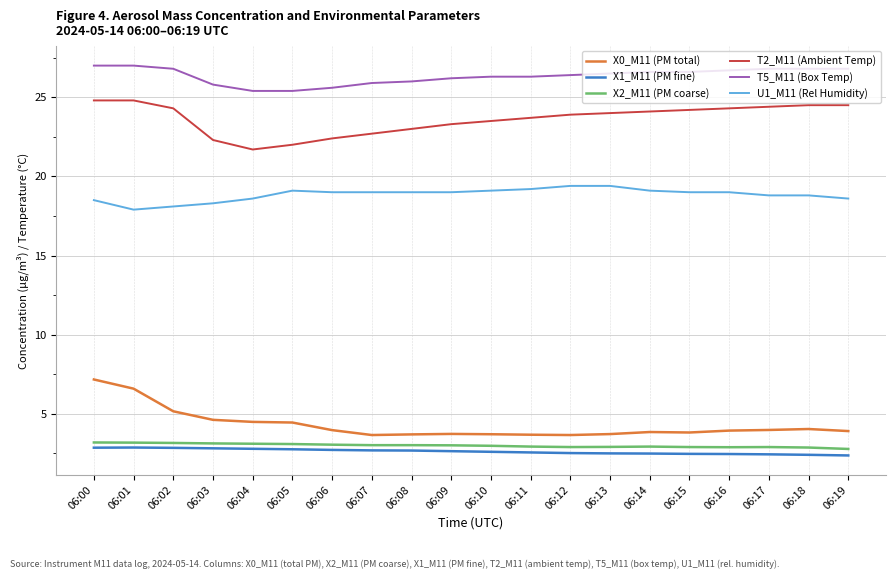

What is the maximum value for U1_M11 (Rel Humidity)?

19.4